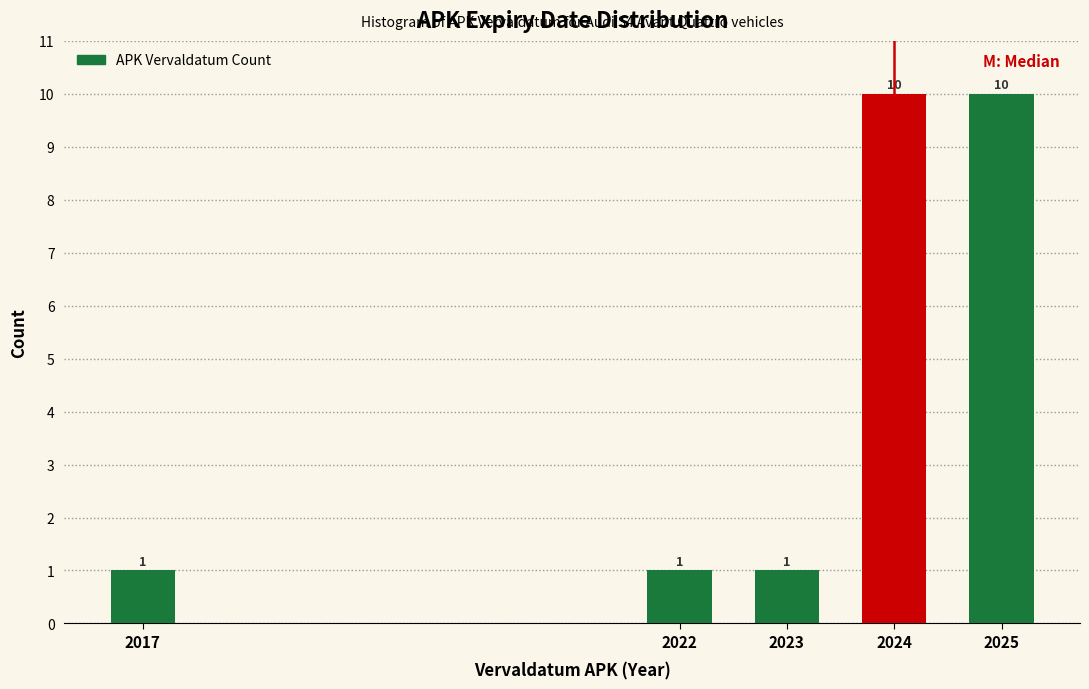

Reading right to left, what are all the values shown in this chart?

10	10	1	1	1